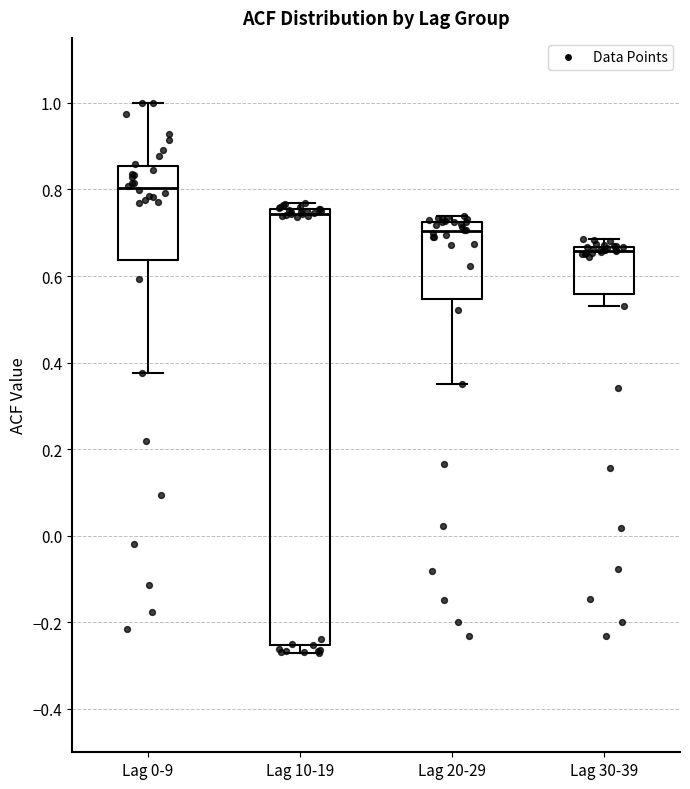

Where does the lower whisker of the box for Lag 20-29 end on the y-axis? The values are not printed on the chart, so give them approximately, as read against the axis.

0.36